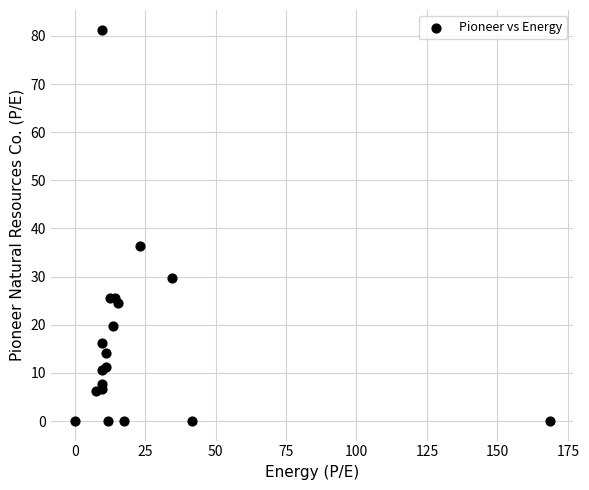

What Y value in the scatter plot is closest to 40?

36.4